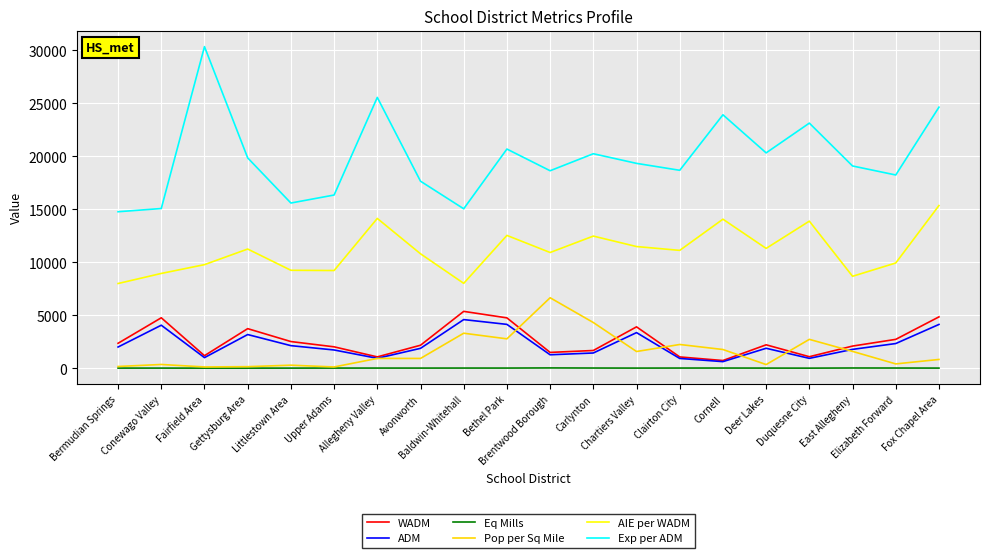

What is the difference between the maximum and second lowest values in the AIE per WADM series?

7340.6